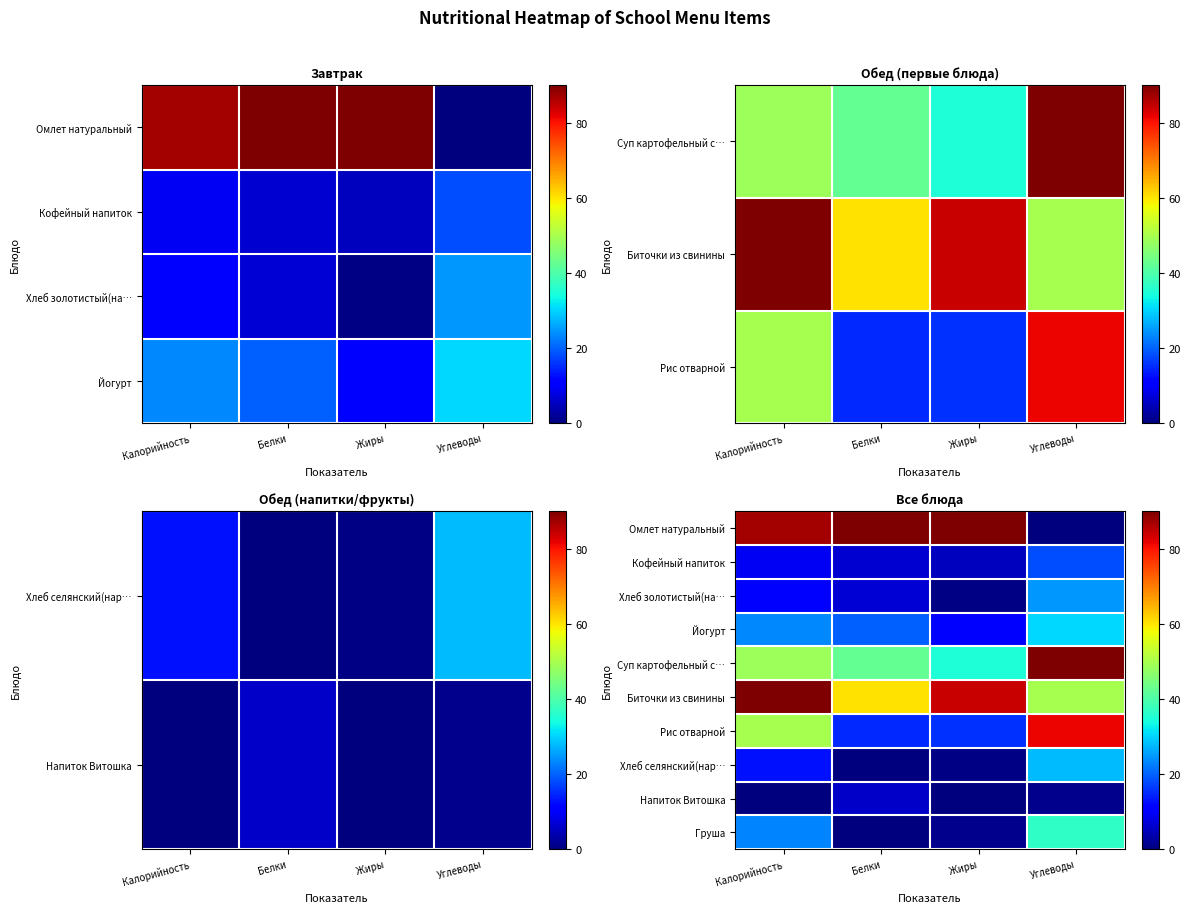

Rank the categories by Омлет натуральный value from lowest to highest.

Углеводы, Калорийность, Белки, Жиры